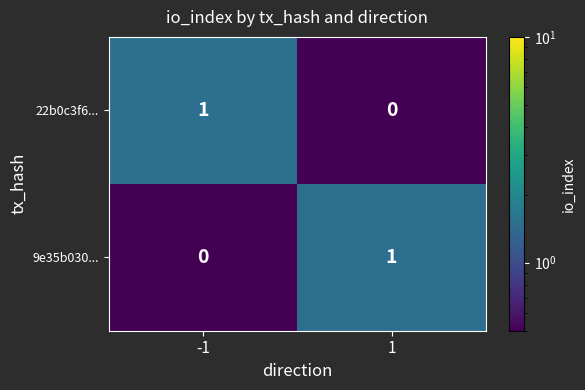

The value of 22b0c3f6... at 1 is 0. True or false?

True